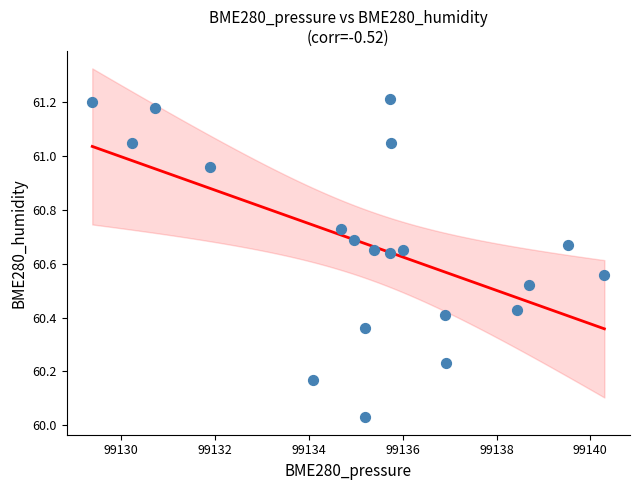

What is the range of Y values (max minus min)?

1.2